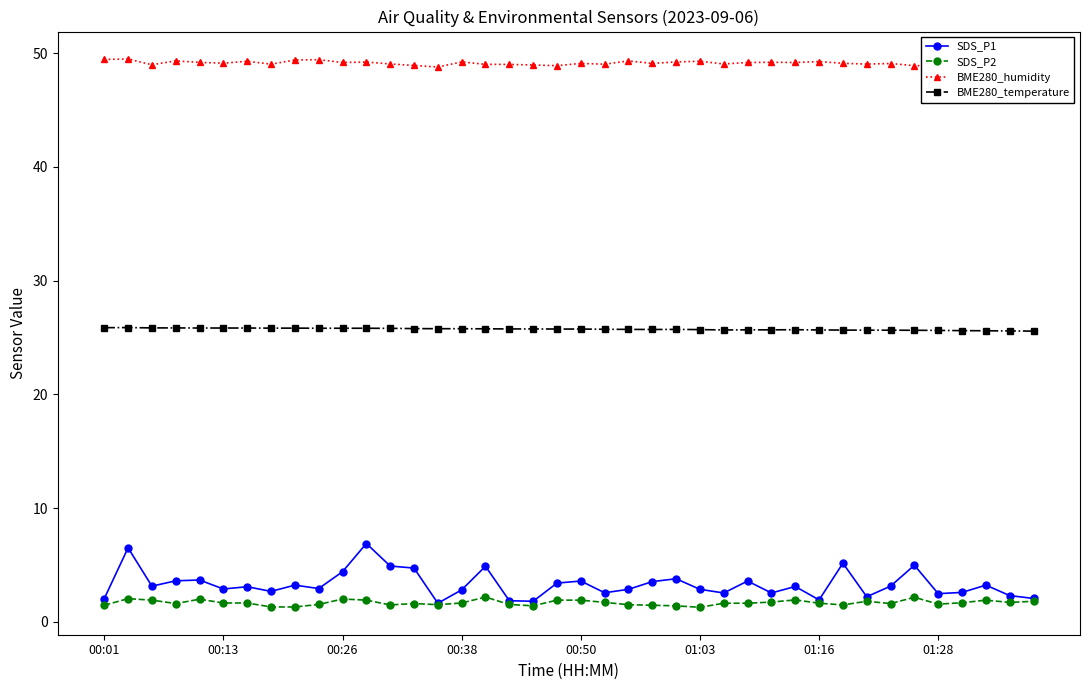

What is the value of the BME280_humidity point at the 33rd from the left?

49.0